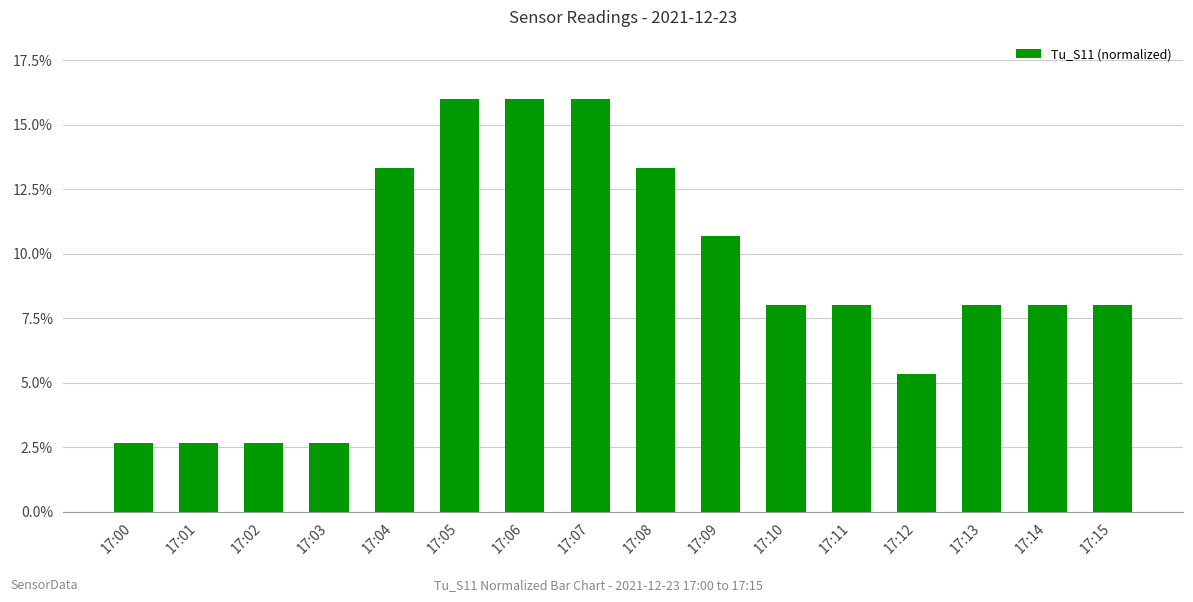

Are the bars grouped side by side (vs. stacked)?

No